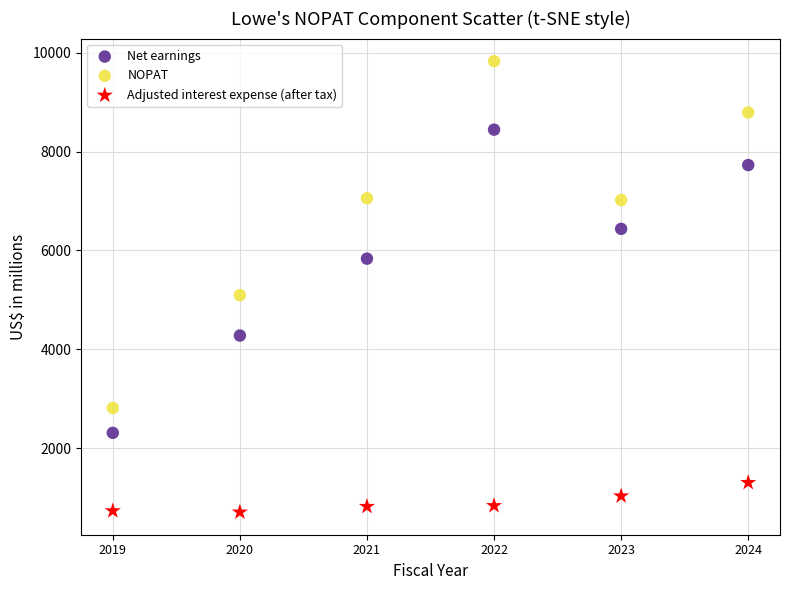

Which series has the widest spread of Y values?

NOPAT